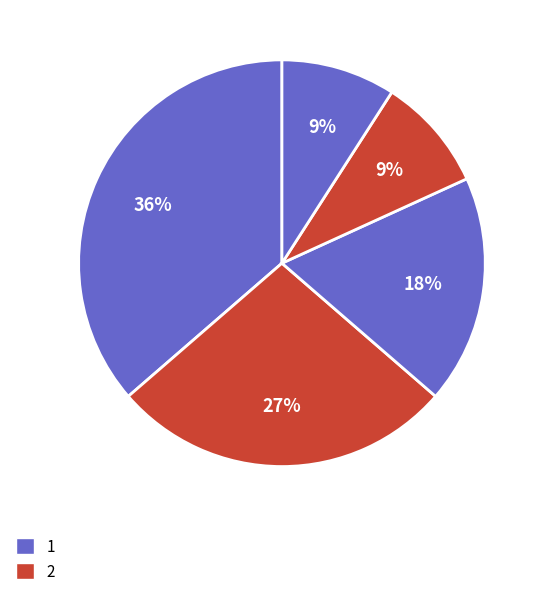

Count the number of slices in the pie.

5